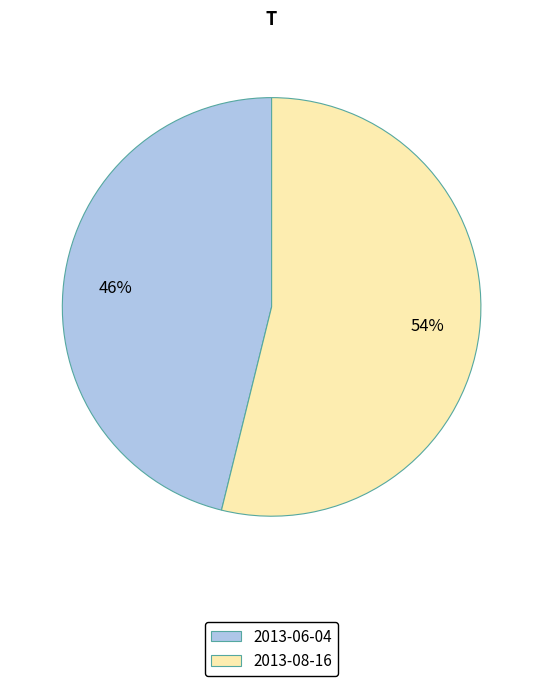

Which slice is the largest?

2013-08-16